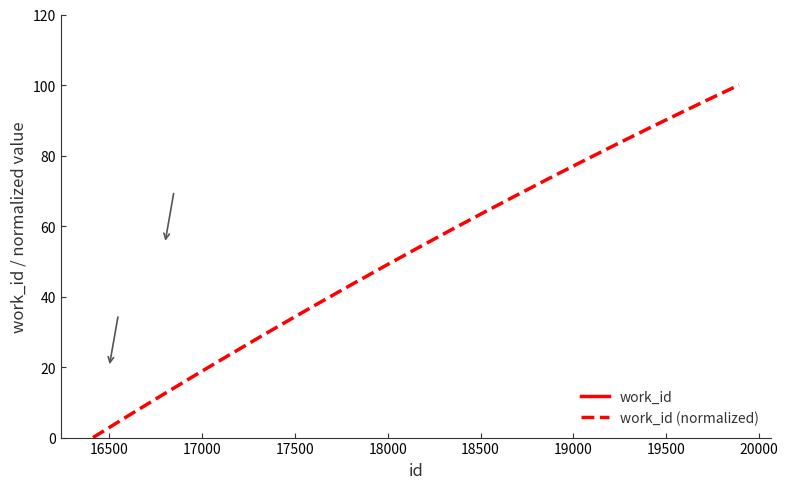

What is the ratio of the value at 16413 to the value at 19892?

0.8